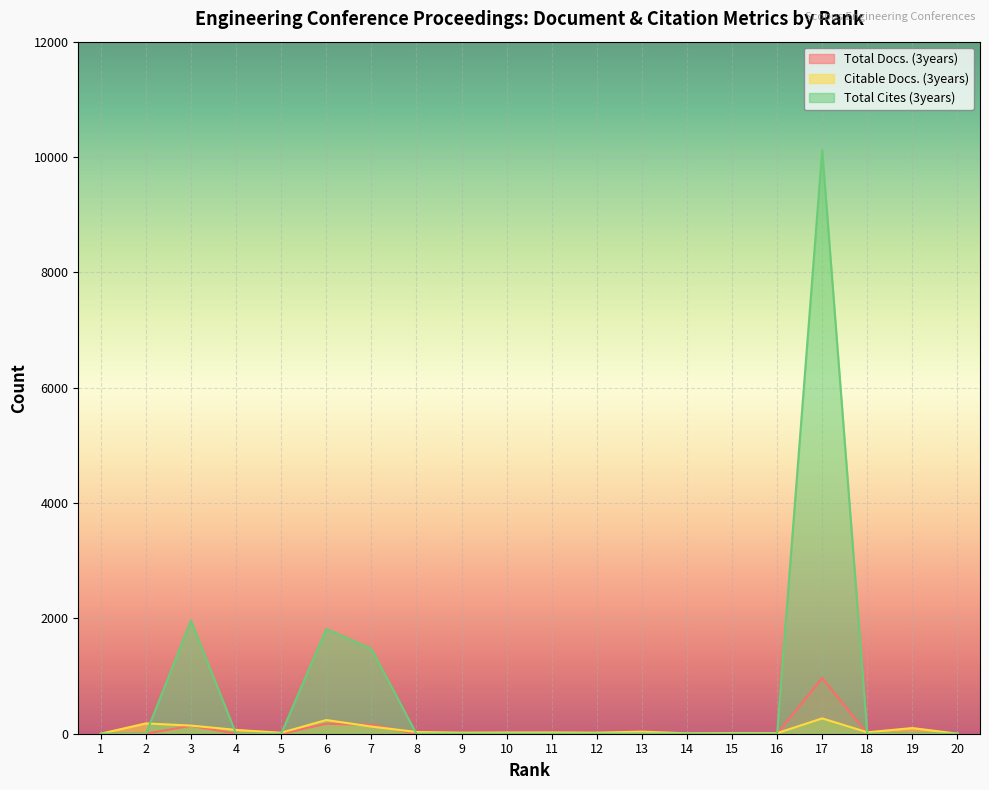

List the labels in order of Total Cites (3years) value, largest first.

17, 3, 6, 7, 1, 2, 4, 5, 8, 9, 10, 11, 12, 13, 14, 15, 16, 18, 19, 20